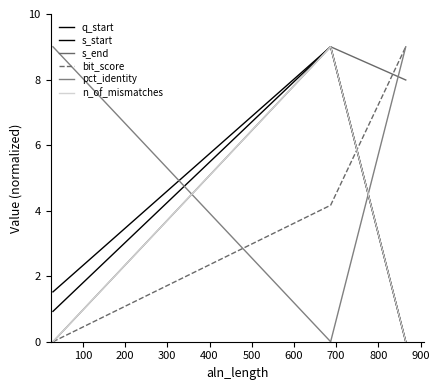

How many values in the pct_identity series are below 9?

1